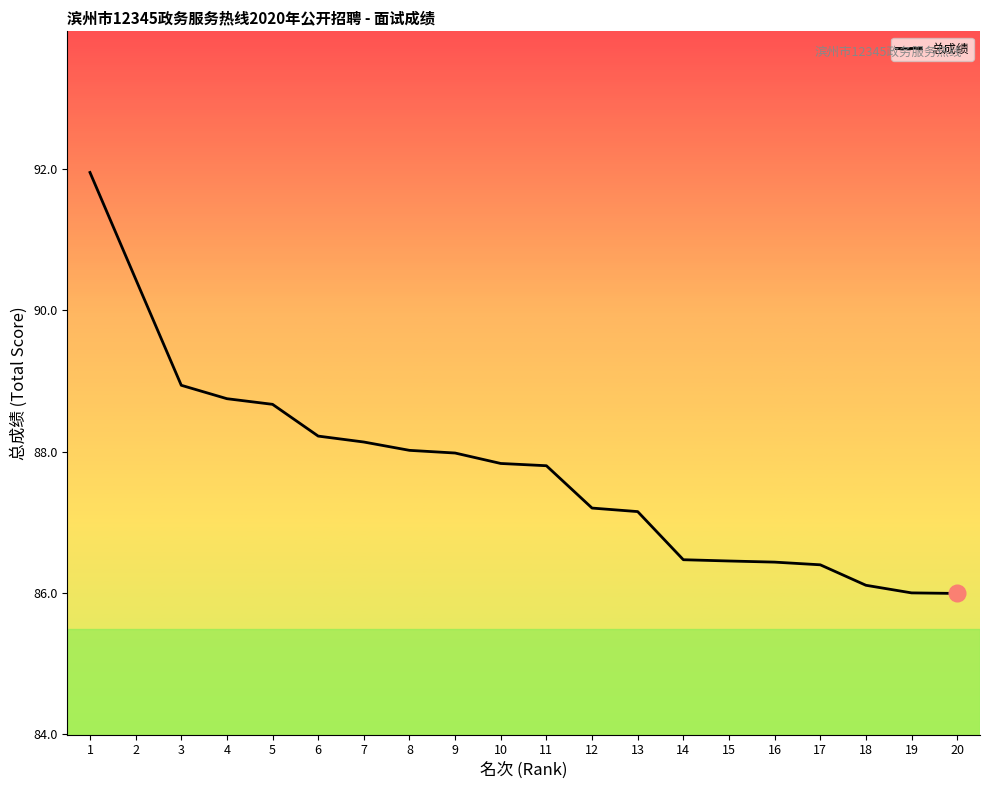

Between 3 and 7, which is larger?

3